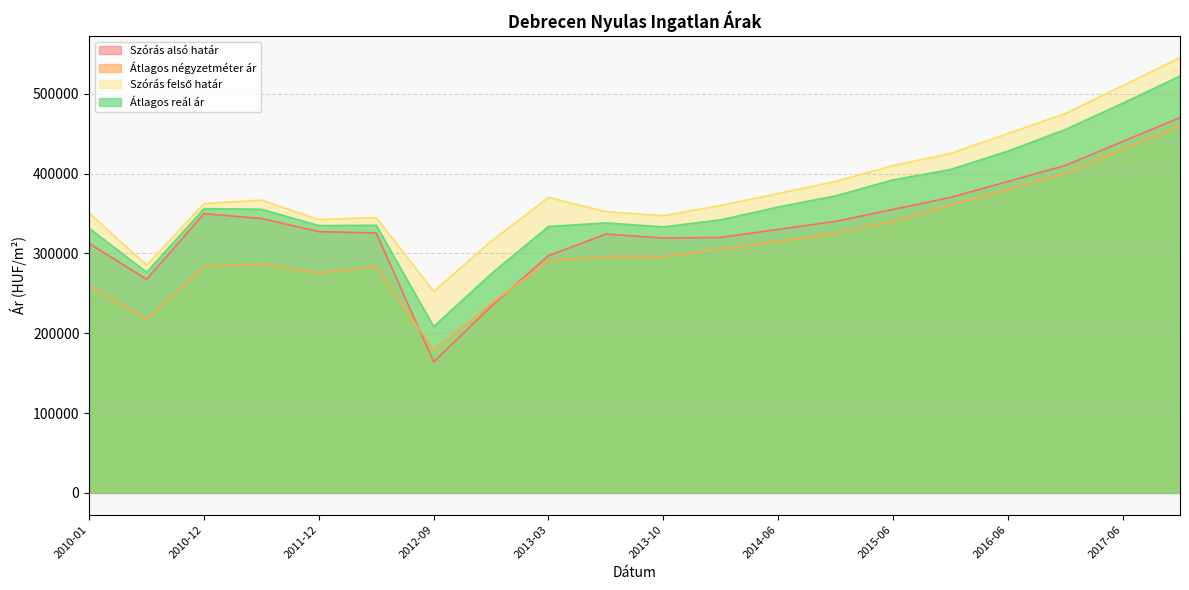

Is the value of Átlagos reál ár at 2012-12 greater than the value of Átlagos négyzetméter ár at 2017-12?

No